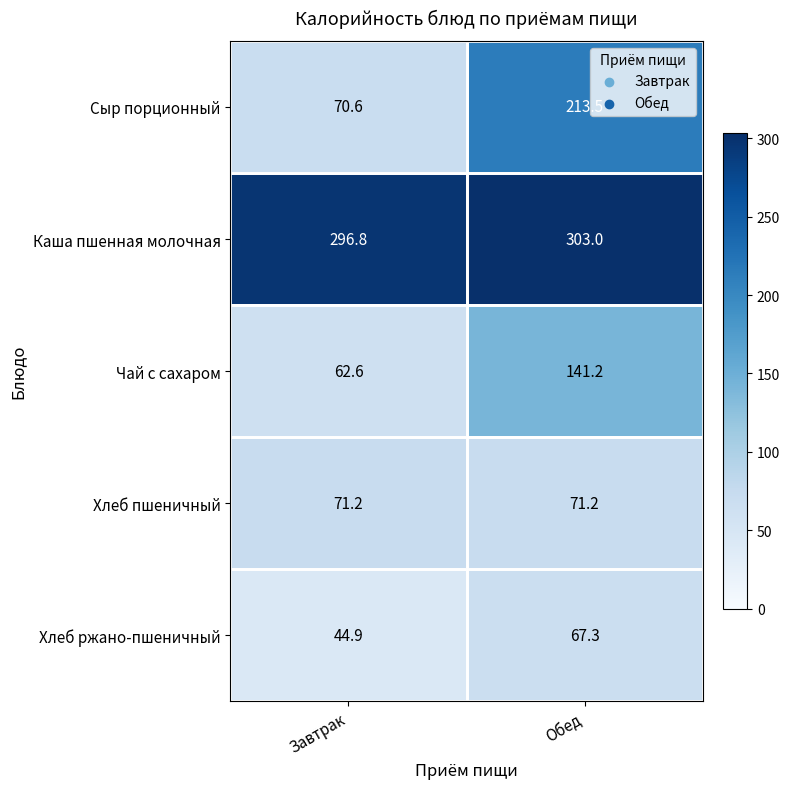

What is the minimum value shown in the chart?

44.9